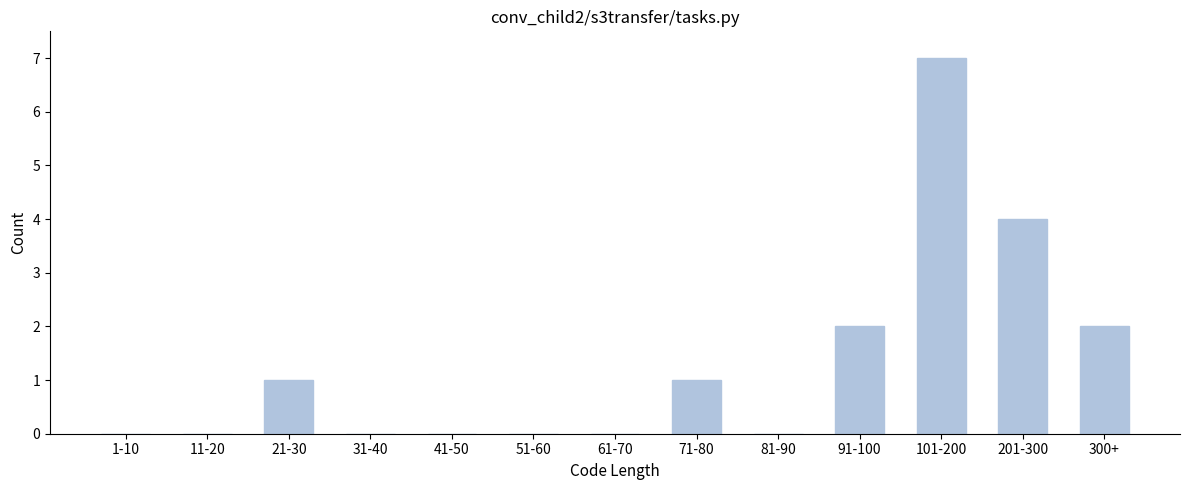

Reading right to left, transcribe all the data shown in this chart.

300+=2	201-300=4	101-200=7	91-100=2	81-90=0	71-80=1	61-70=0	51-60=0	41-50=0	31-40=0	21-30=1	11-20=0	1-10=0